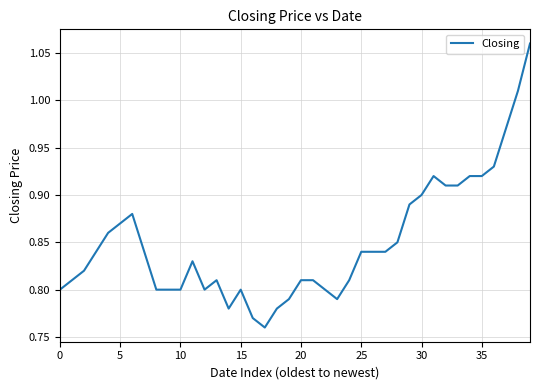

Count the number of categories in the chart.

40